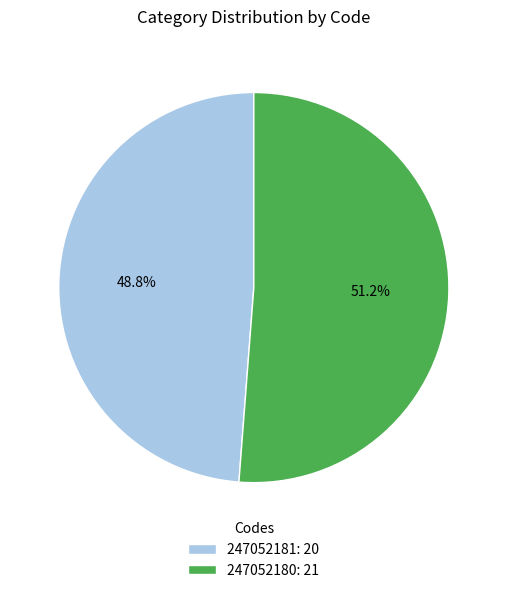

Rank the categories by value from highest to lowest.

247052180, 247052181